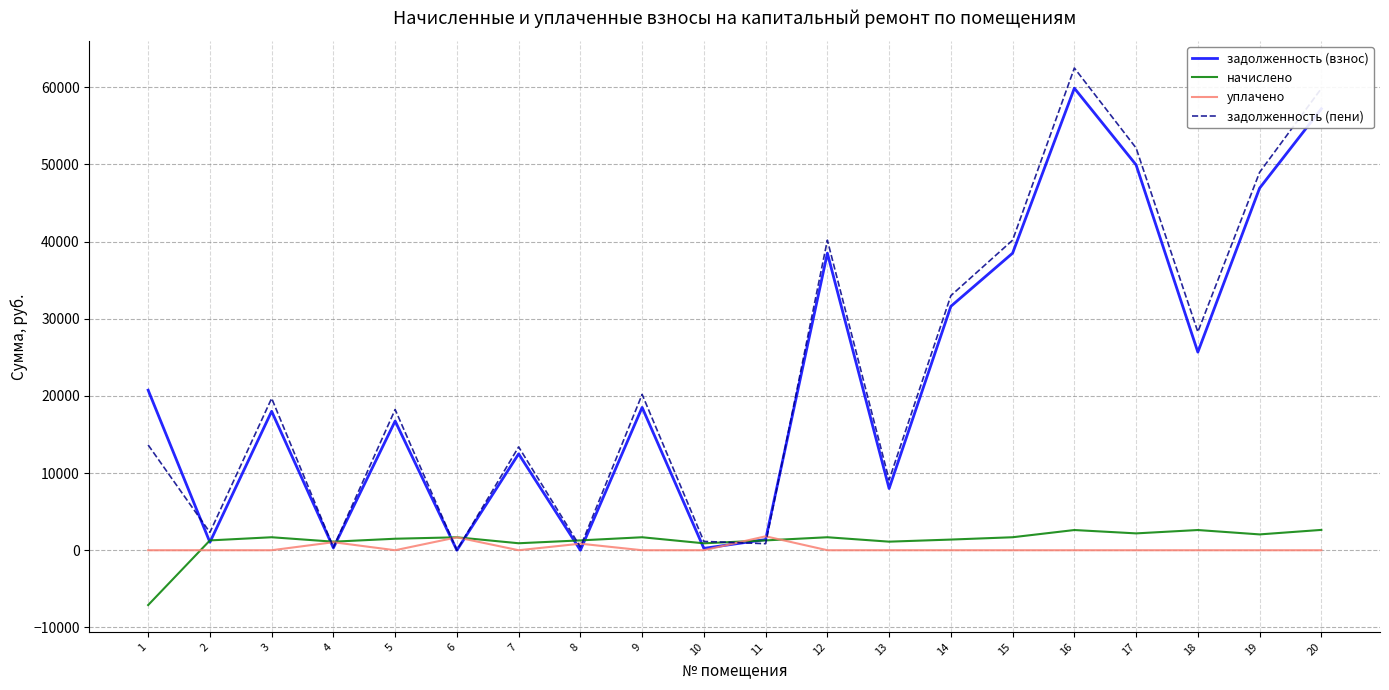

What is the maximum value shown in the chart?

62501.3